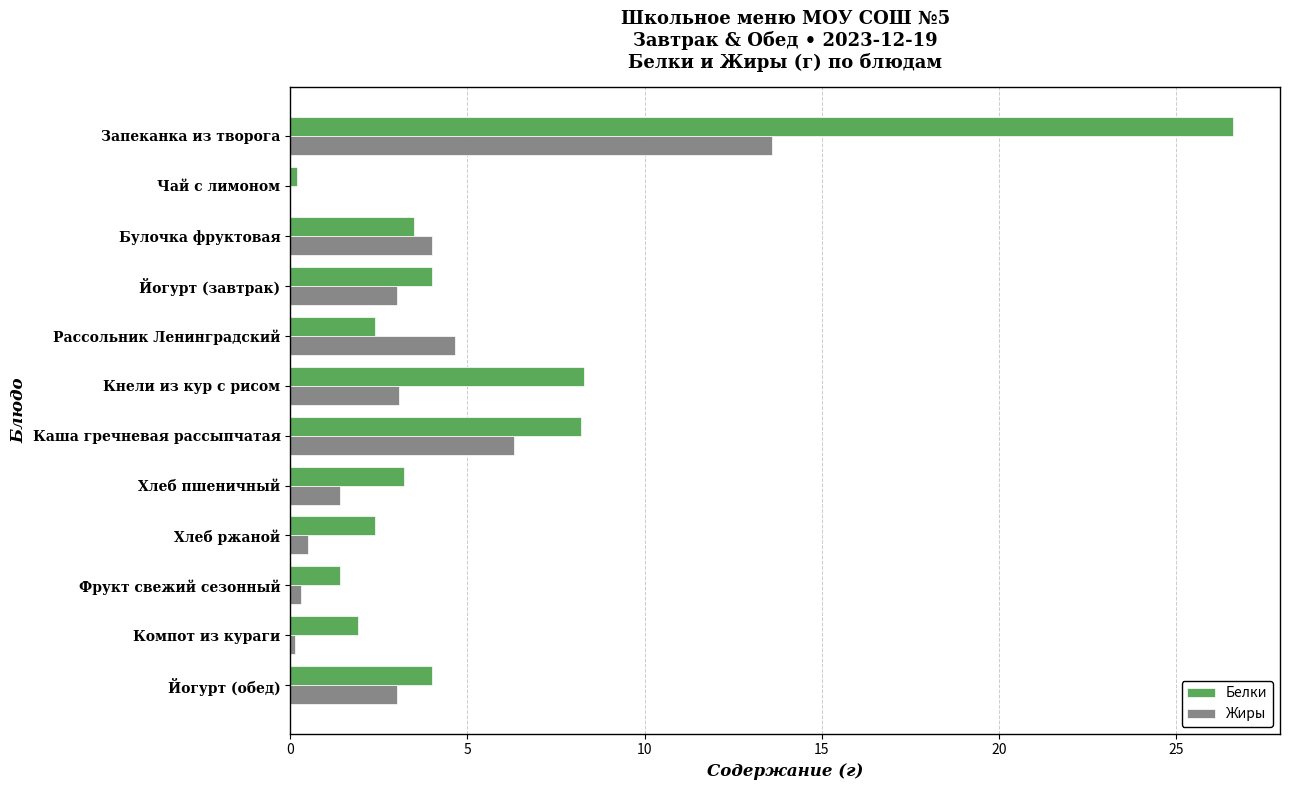

Which series changed the most between Булочка фруктовая and Хлеб пшеничный?

Жиры